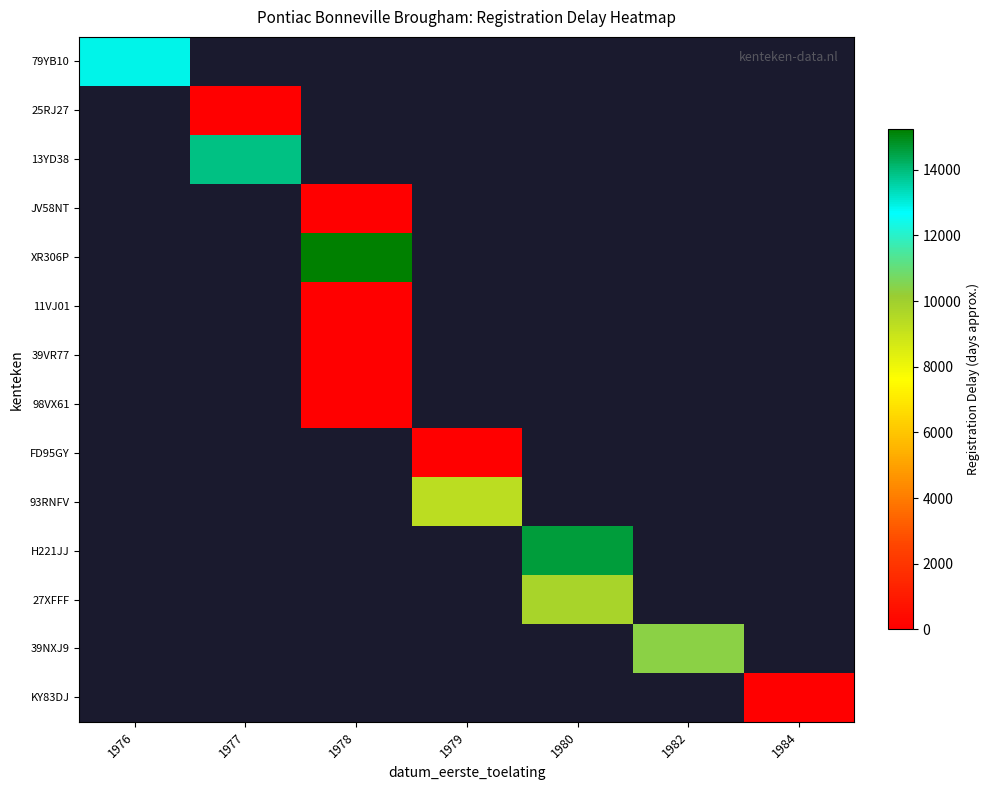

What is the maximum value shown in the chart?

15228.0